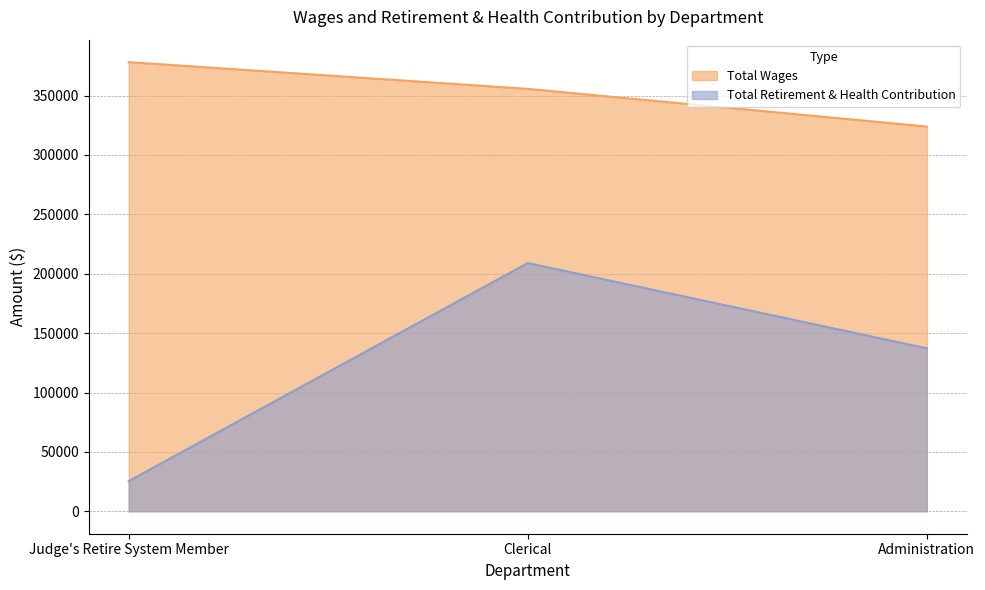

How many data points in Total Retirement & Health Contribution are less than 137214?

1